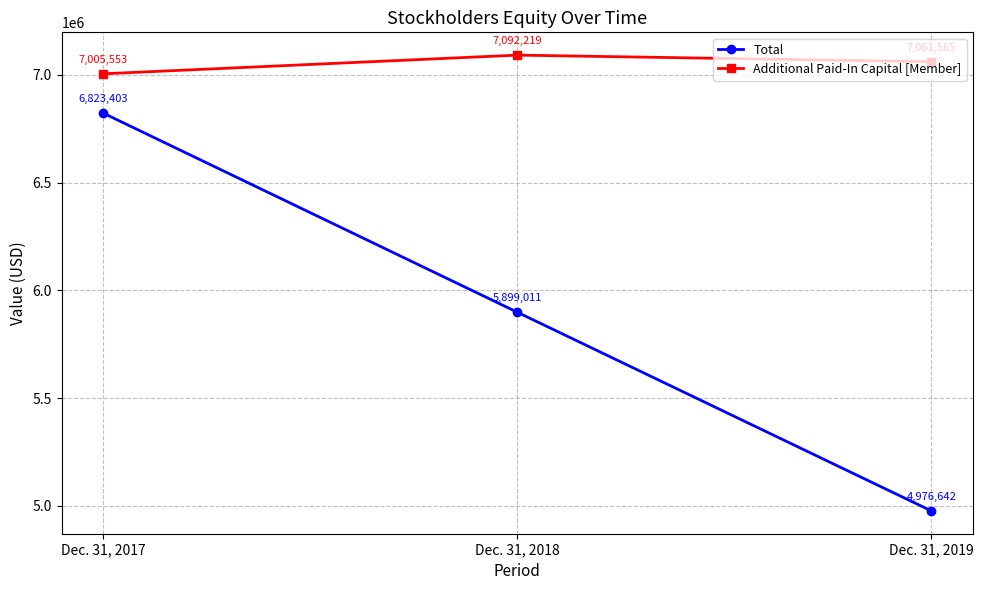

What is the average value of the Additional Paid-In Capital [Member] series?

7053112